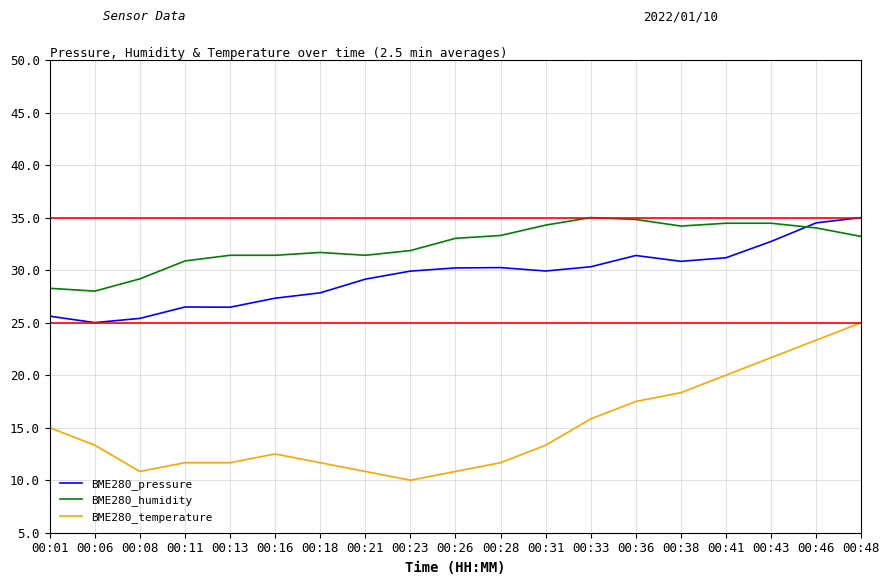

Read the BME280_temperature value at 00:23.

10.0